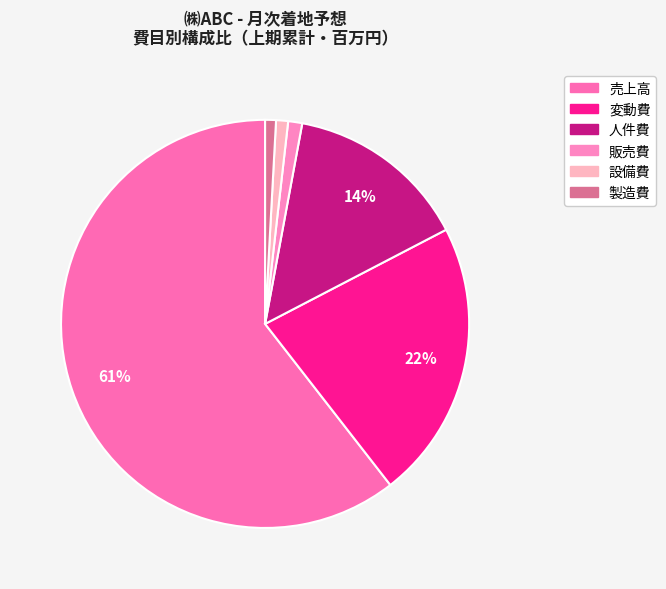

Count the number of slices in the pie.

6